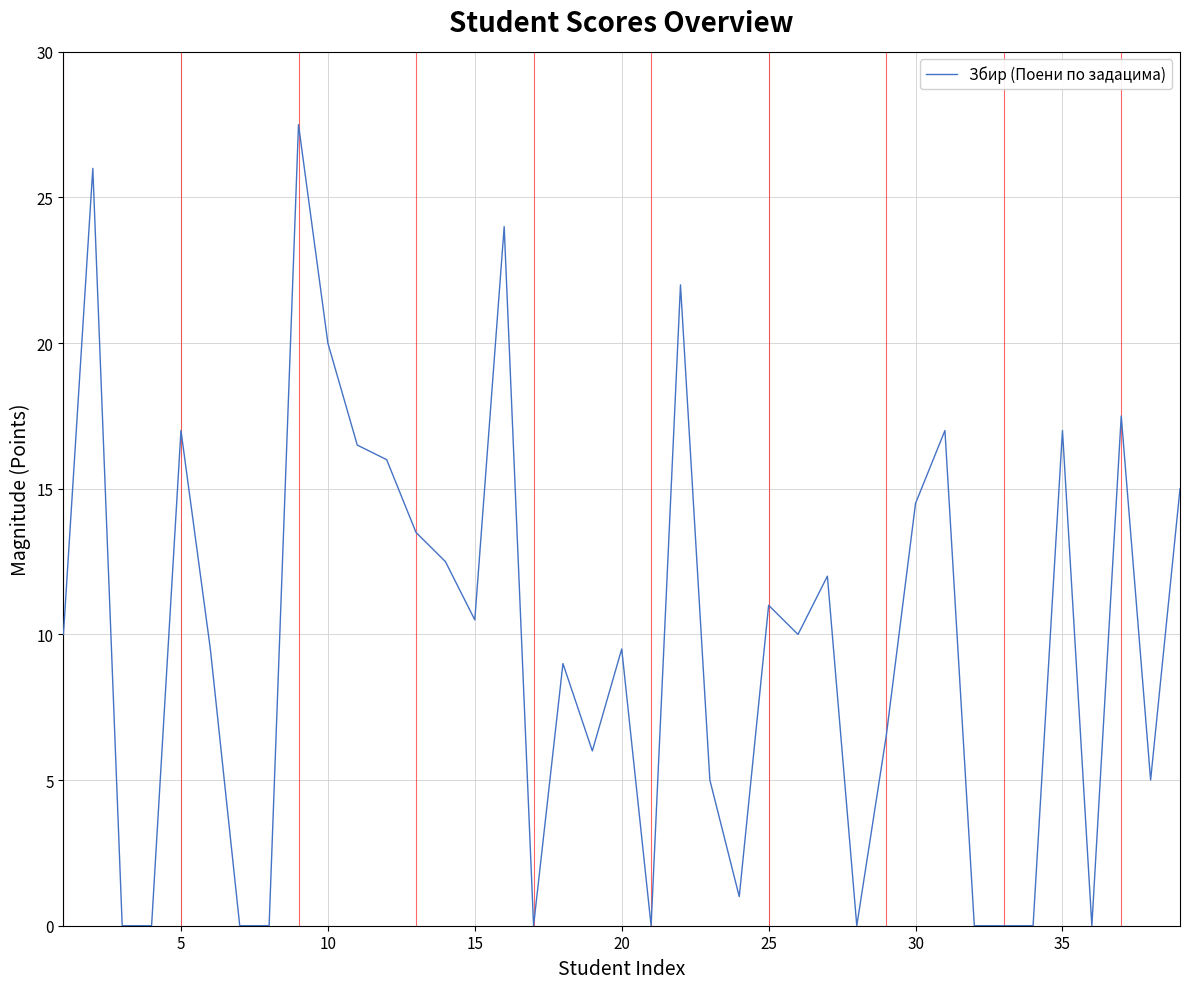

What is the greatest value displayed?

27.5